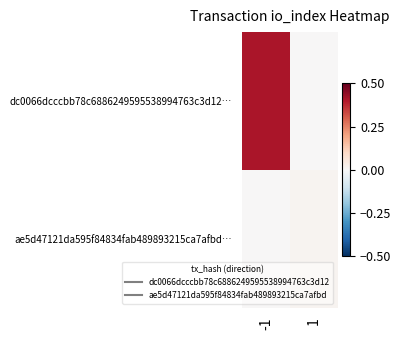

Which label corresponds to the largest value in the chart?

-1